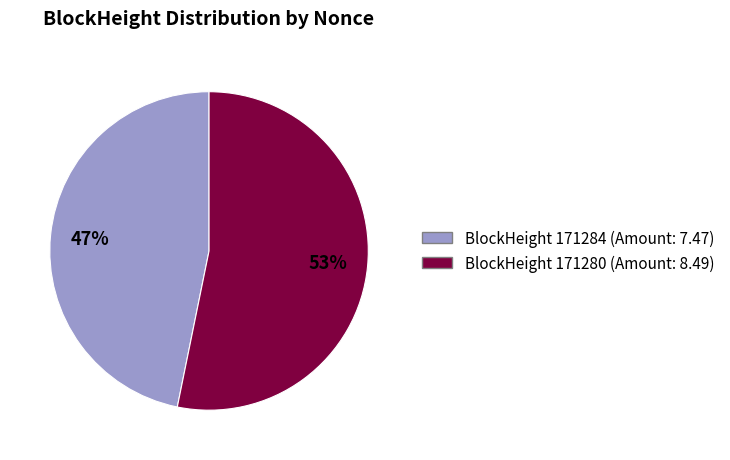

To the nearest percent, what is the difference between the largest and smallest slice percentages?

6%